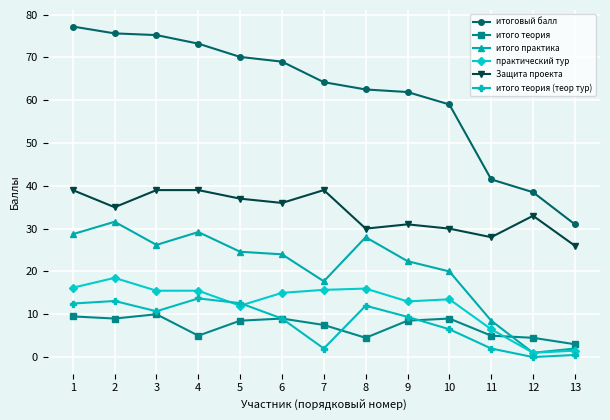

The итого теория (теор тур) series shows 0.0 at 12. True or false?

True